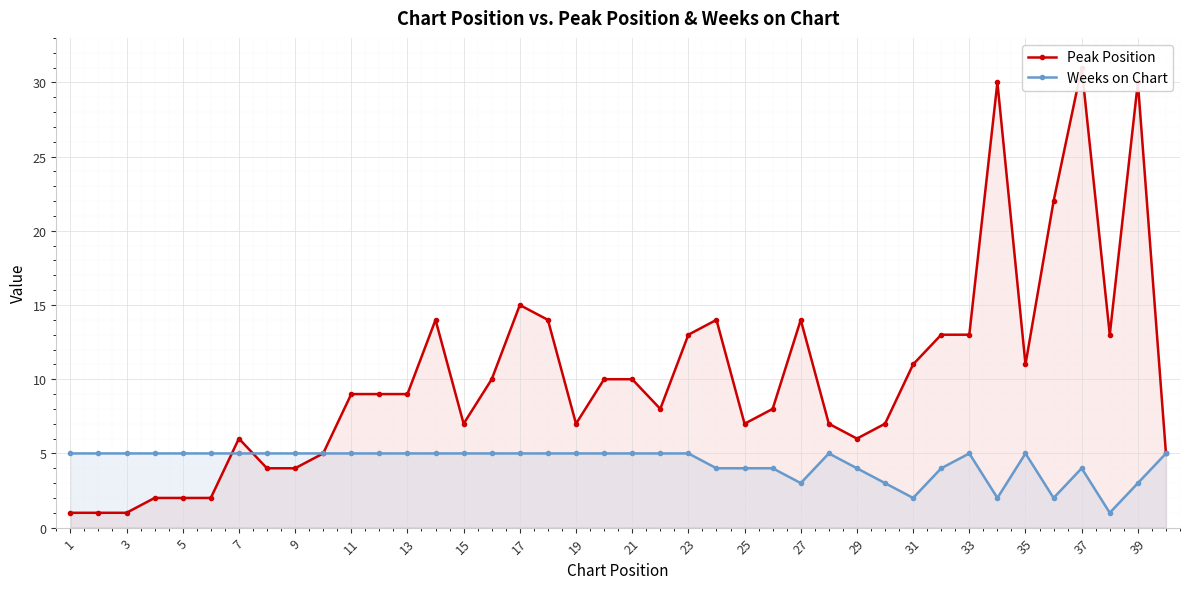

True or false: Weeks on Chart has a value of 2 at 31.

True